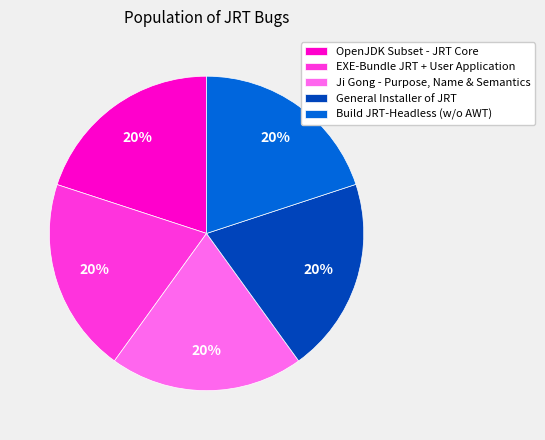

How many slices are in this pie chart?

5